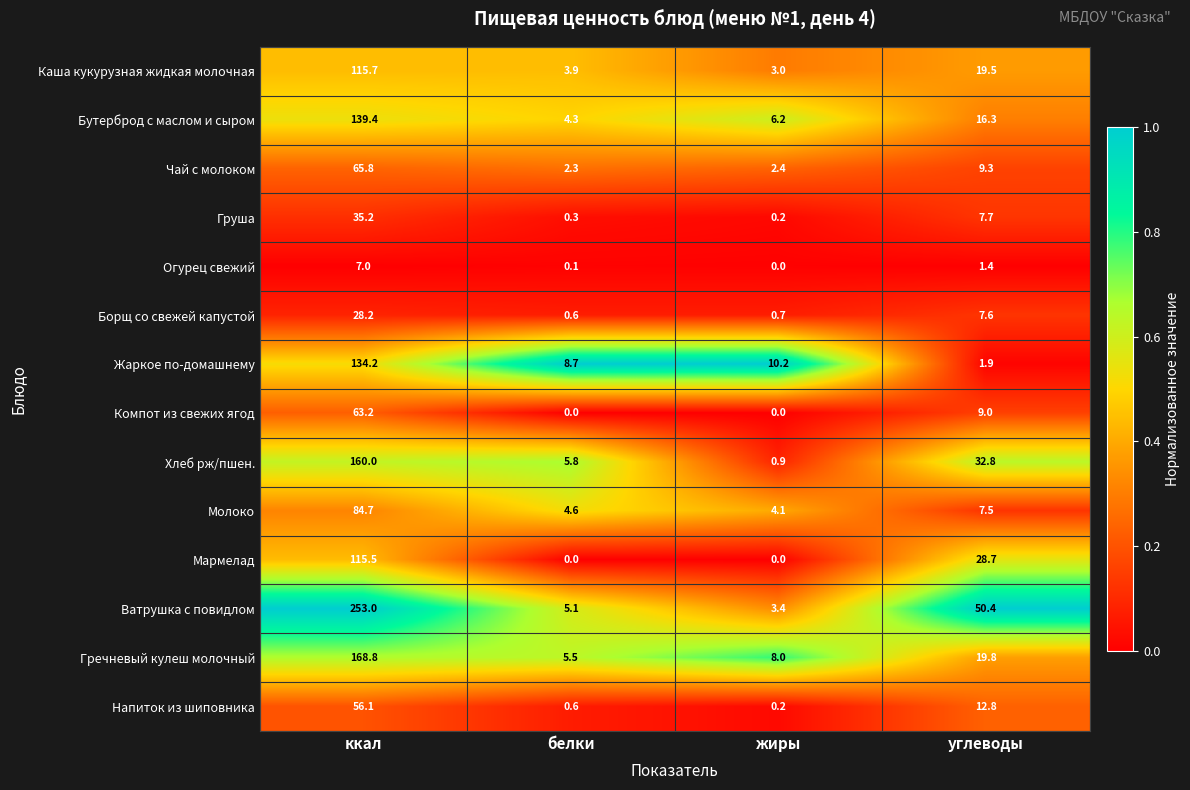

What is the total value across all series at углеводы?

224.7